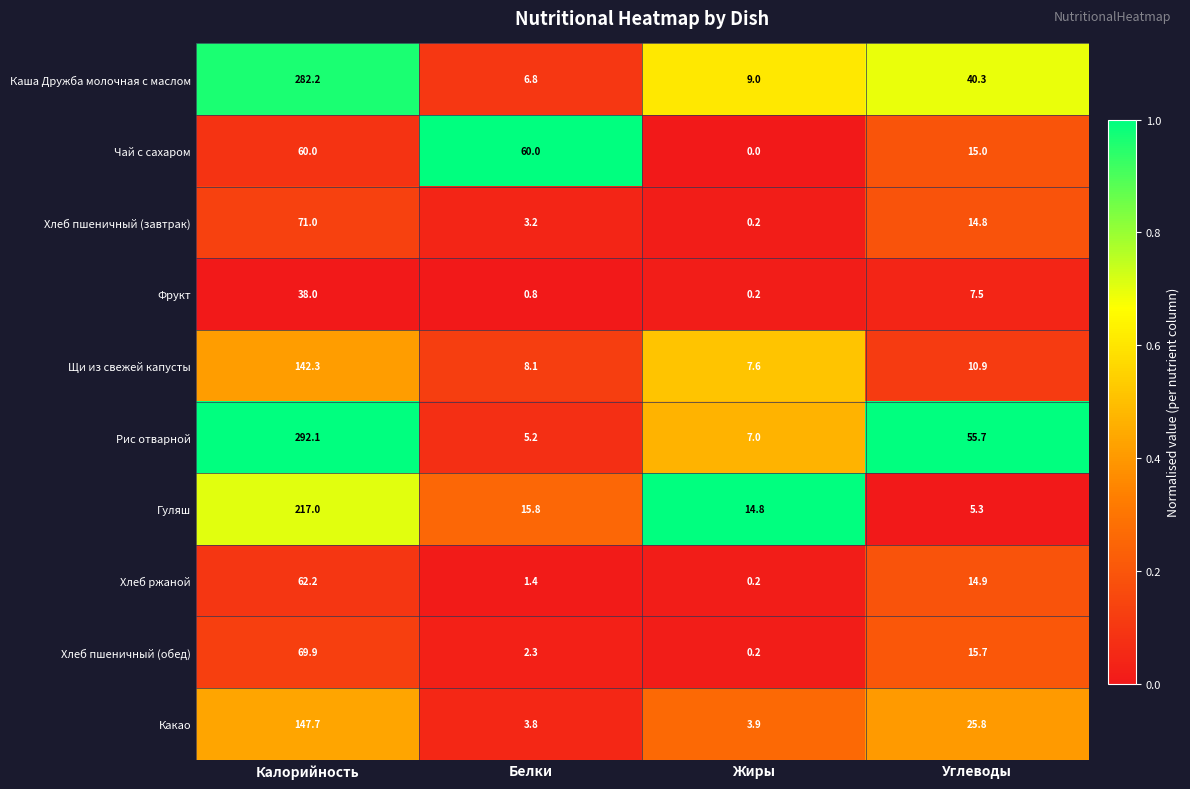

Which category has the highest value across all series?

Калорийность